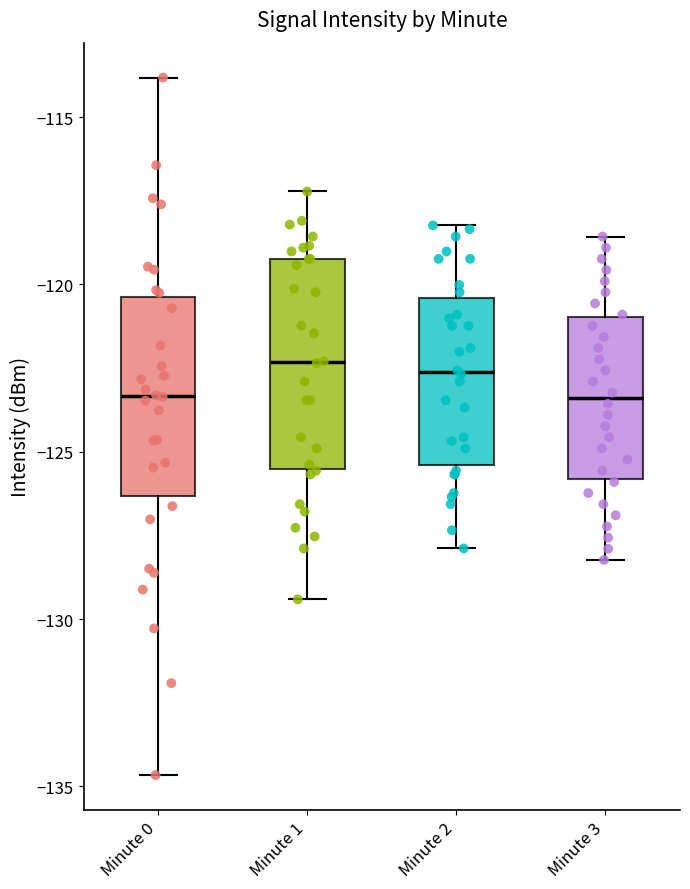

Reading left to right, read every box against the y-axis: the position of its median line, the range the box covers, and the ends of its whiskers. The values are not printed on the chart, so give them approximately, as read against the axis.

Minute 0: median -123.5, box -126.5 to -120.5, whiskers -134.5 to -114.0
Minute 1: median -122.5, box -125.5 to -119.0, whiskers -129.5 to -117.0
Minute 2: median -122.5, box -125.5 to -120.5, whiskers -128.0 to -118.0
Minute 3: median -123.5, box -126.0 to -121.0, whiskers -128.0 to -118.5